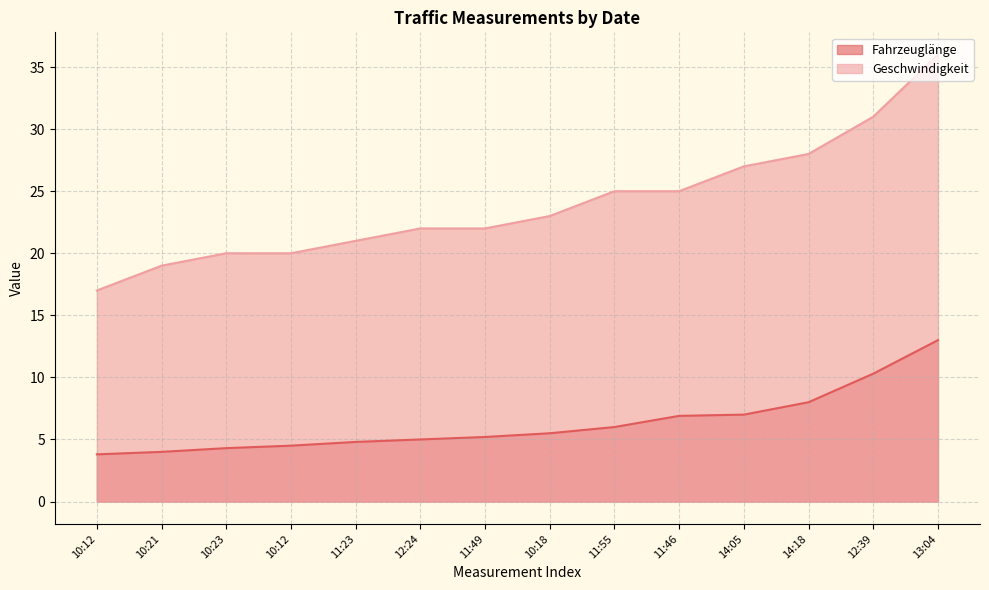

True or false: Geschwindigkeit and Fahrzeuglänge intersect in this chart.

False